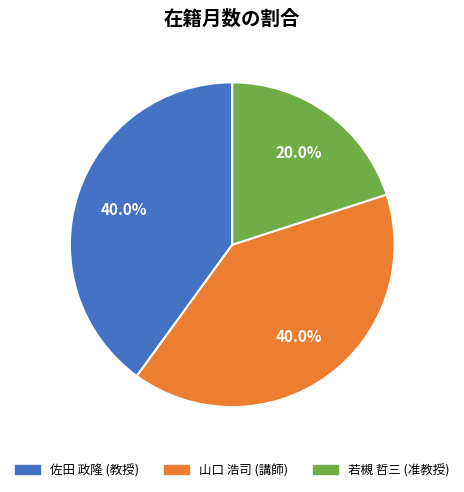

Which category has the smallest portion of the pie?

若槻 哲三 (准教授)